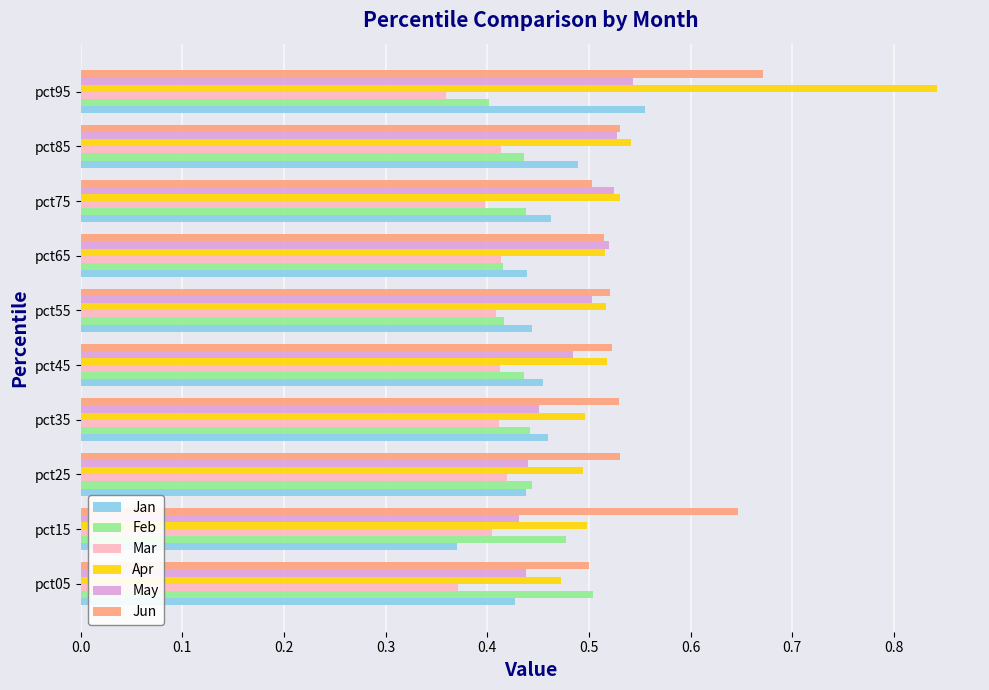

What is the difference between the second highest and minimum values in the Mar series?

0.1